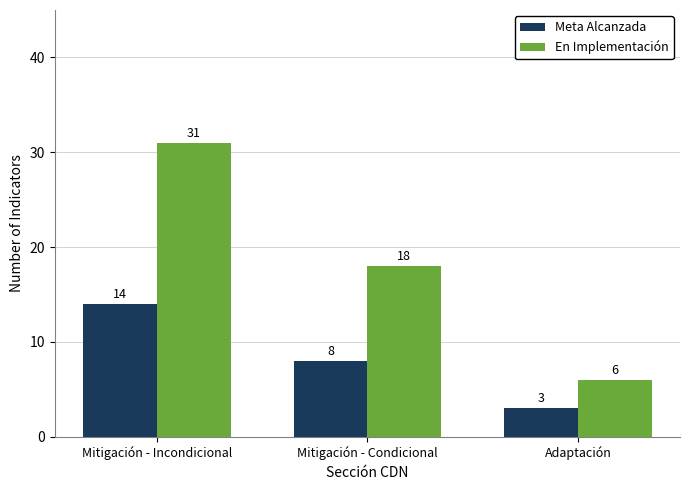

At Mitigación - Incondicional, list the series in order from smallest to largest.

Meta Alcanzada, En Implementación